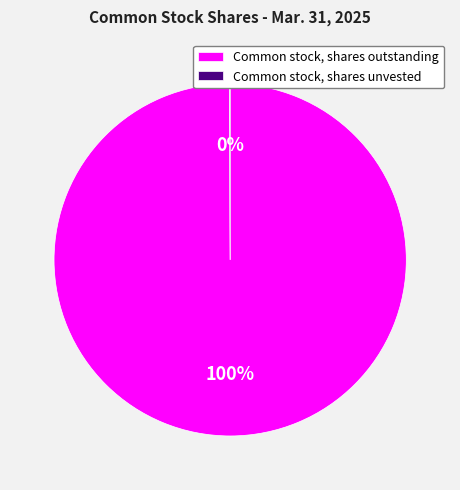

To the nearest percent, what portion does Common stock, shares outstanding represent?

100%